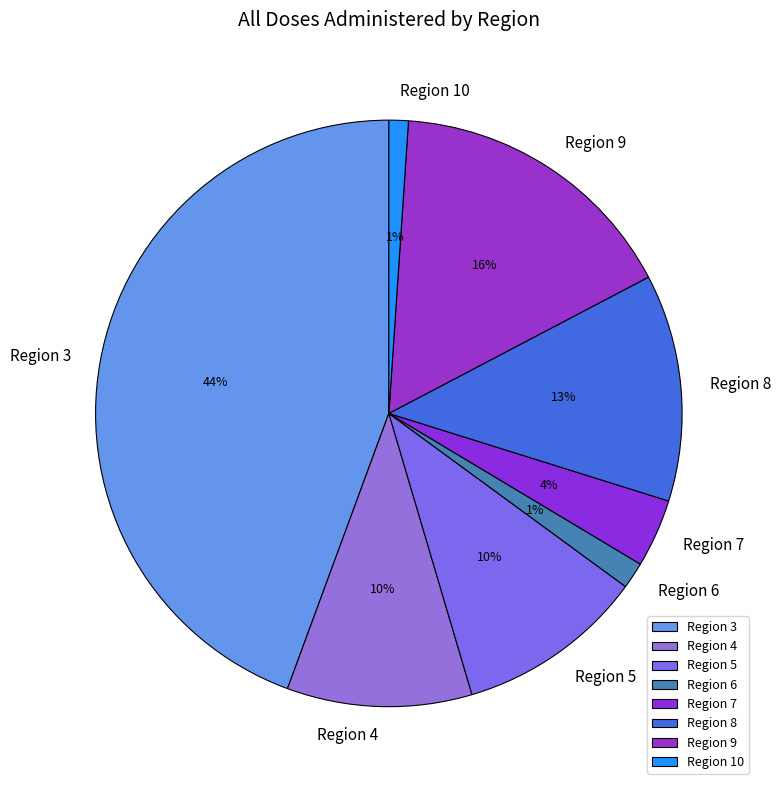

Combined, do Region 5 and Region 7 account for over 50%?

No